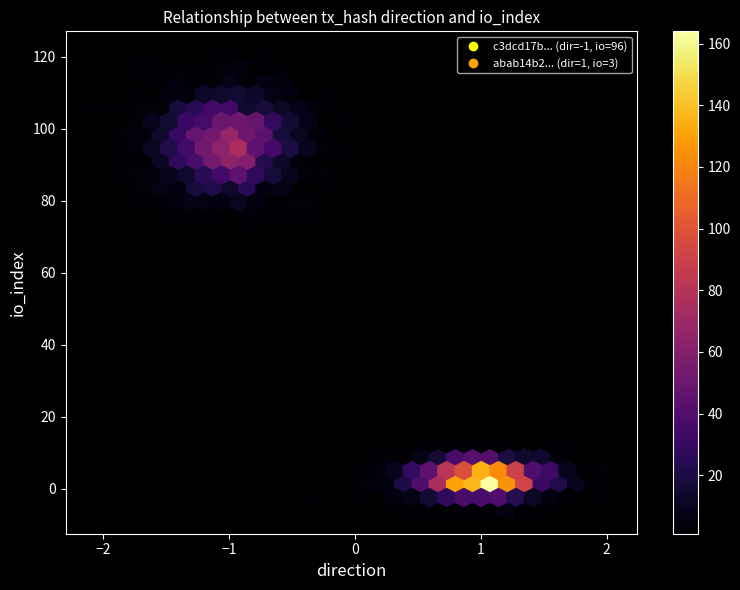

How many values in the c3dcd17b57134195249209a93a2a89a5ca4adc7 series are below 96?

1